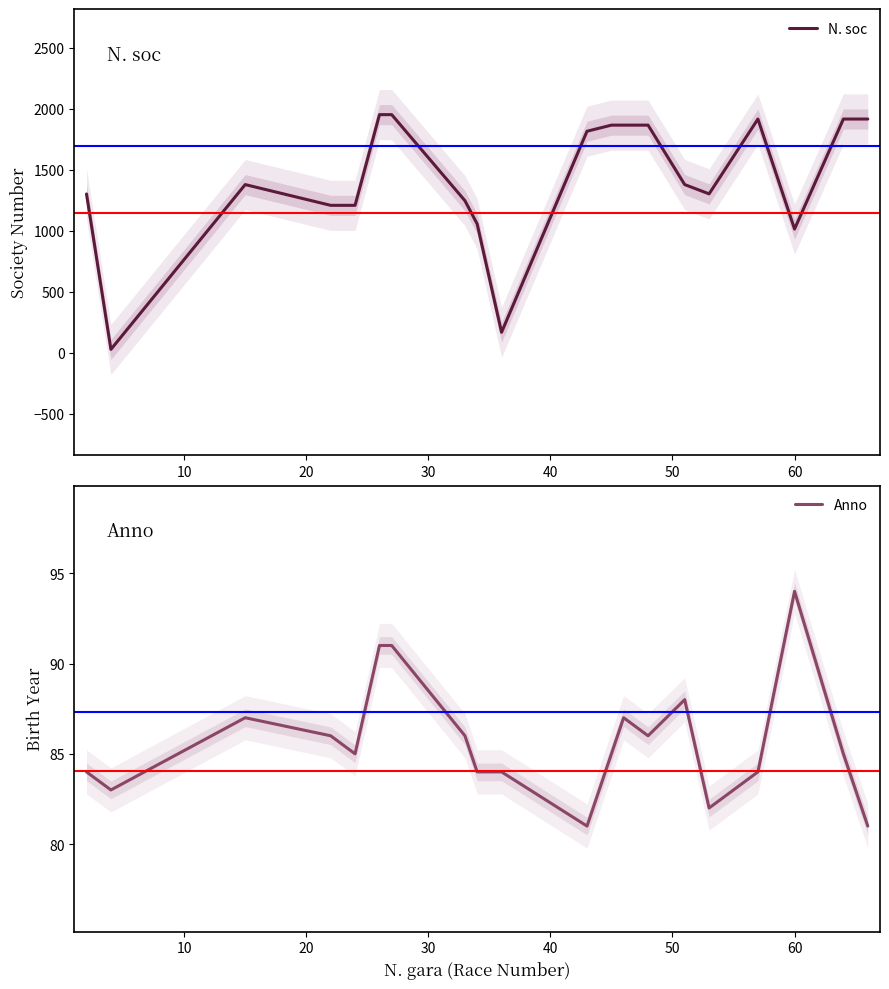

What are all the series names shown in the legend?

N. soc, Anno